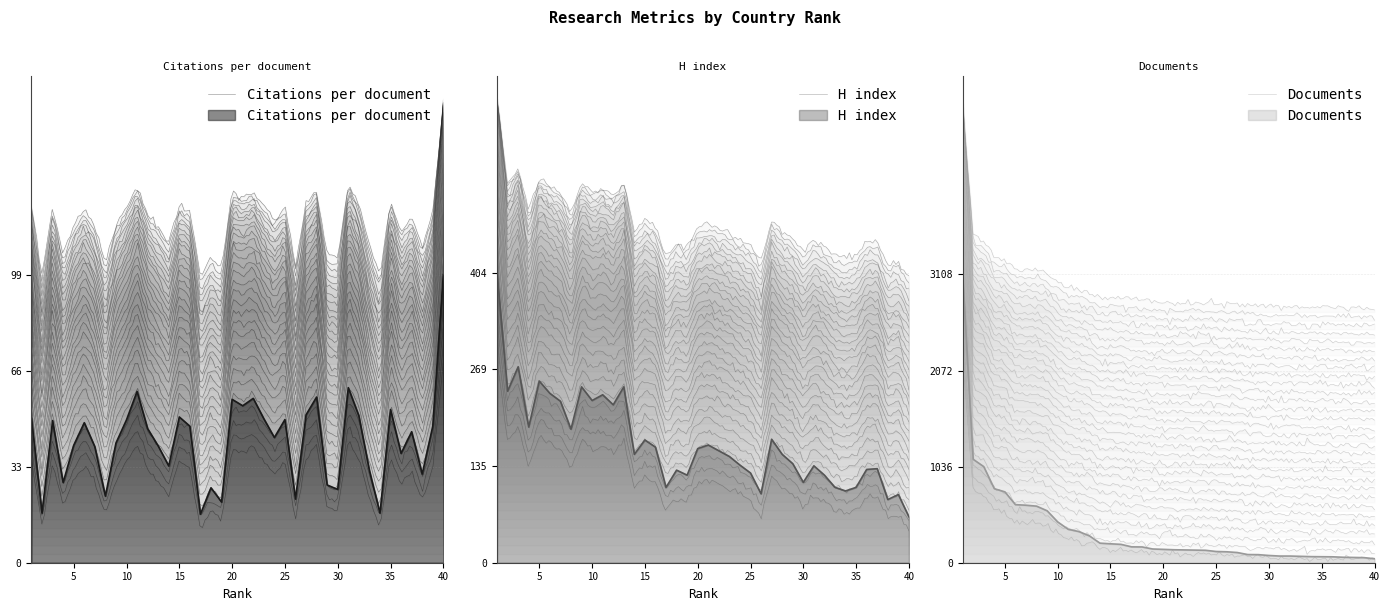

What is the minimum value shown in the chart?

16.8